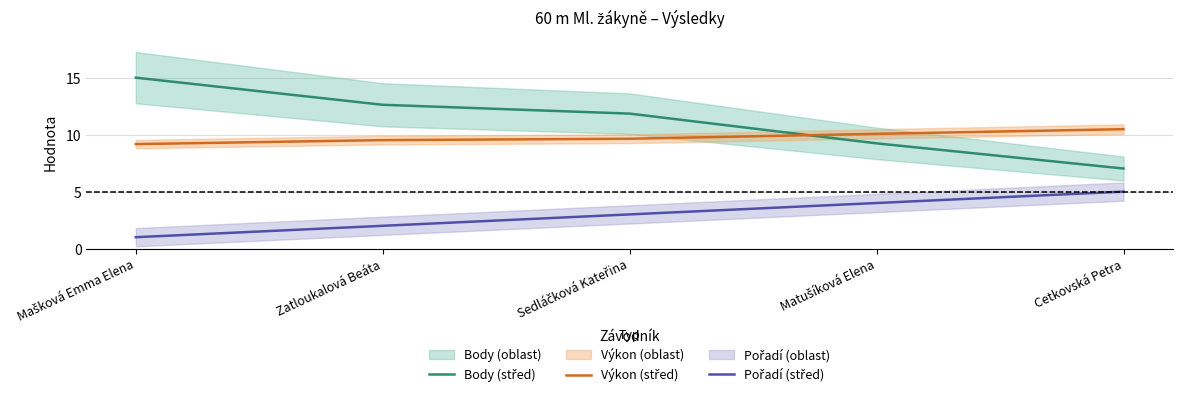

True or false: Pořadí (střed) and Výkon (střed) intersect in this chart.

False